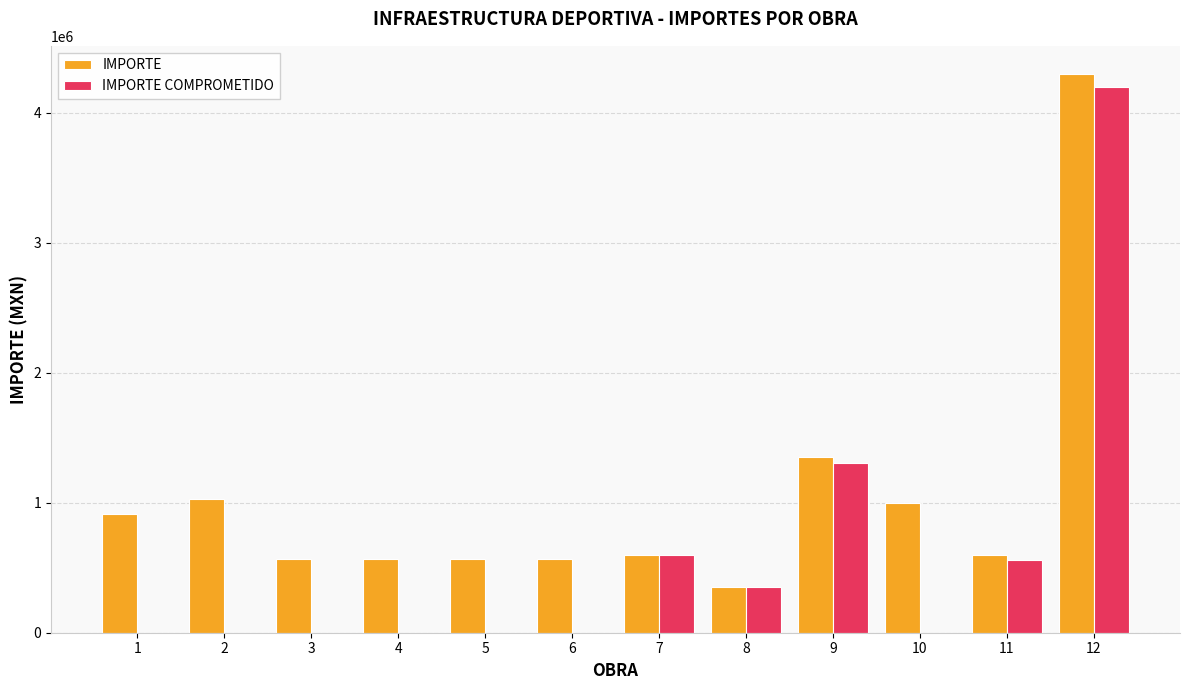

What is the maximum value shown in the chart?

4300000.0